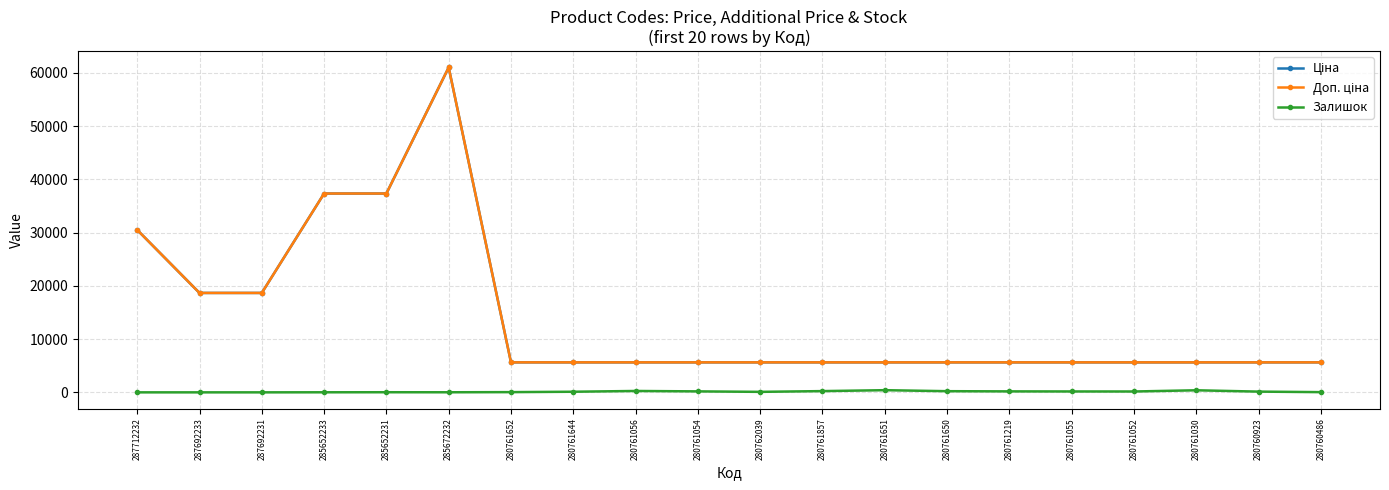

What is the maximum value shown in the chart?

61024.7